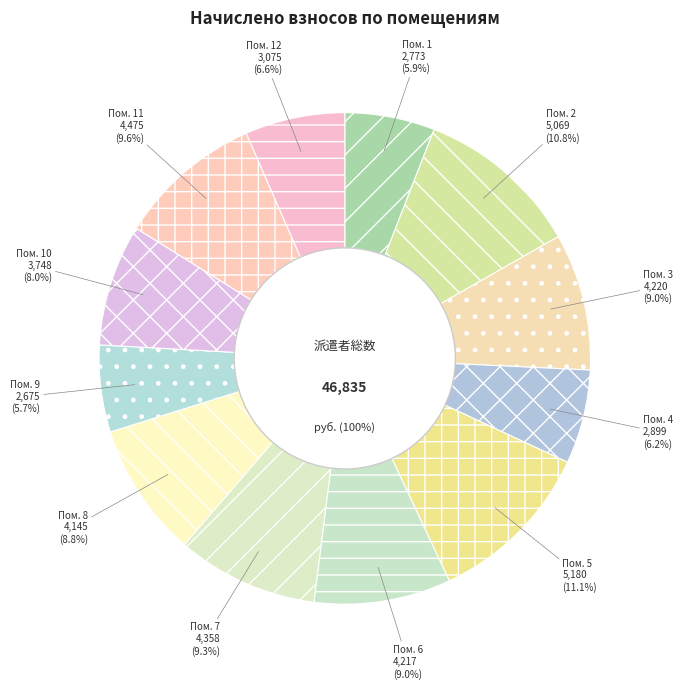

Combined, what portion of the pie is 12 and 6?

15.6%